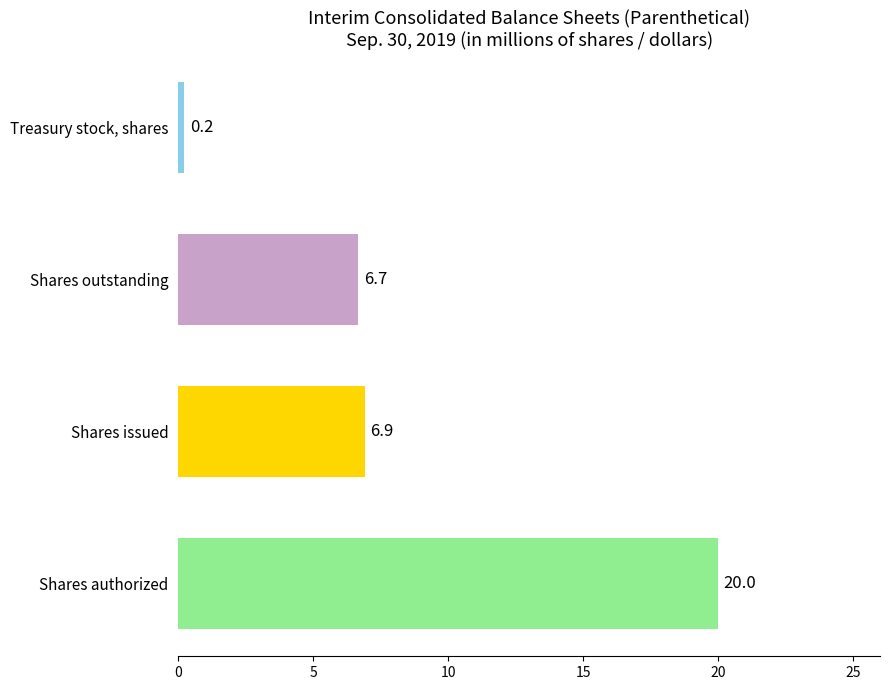

Rank the categories by value from lowest to highest.

Treasury stock, shares, Shares outstanding, Shares issued, Shares authorized